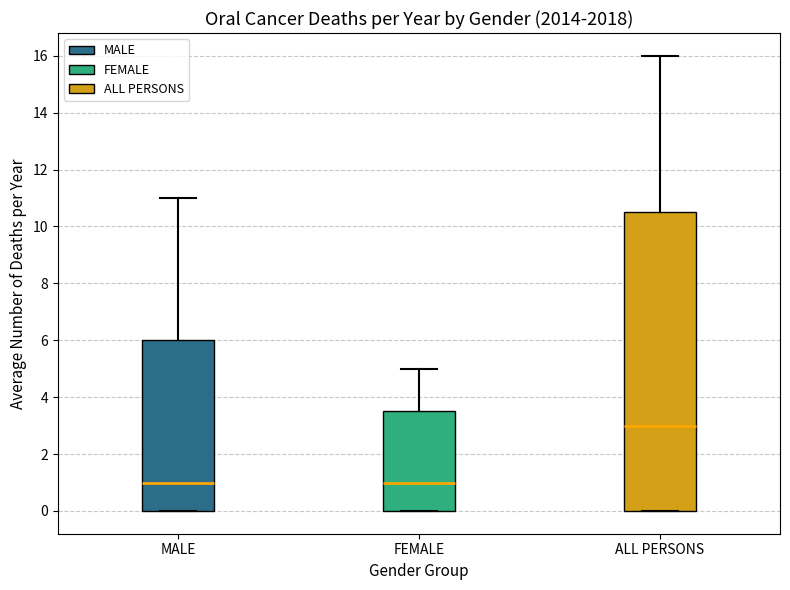

Comparing the boxes themselves (not the whiskers), which one is the tallest?

ALL PERSONS